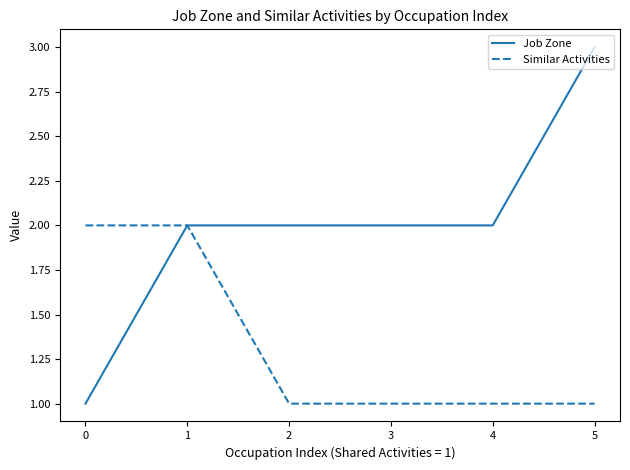

Rank the series by their maximum value, from lowest to highest.

Similar Activities, Job Zone